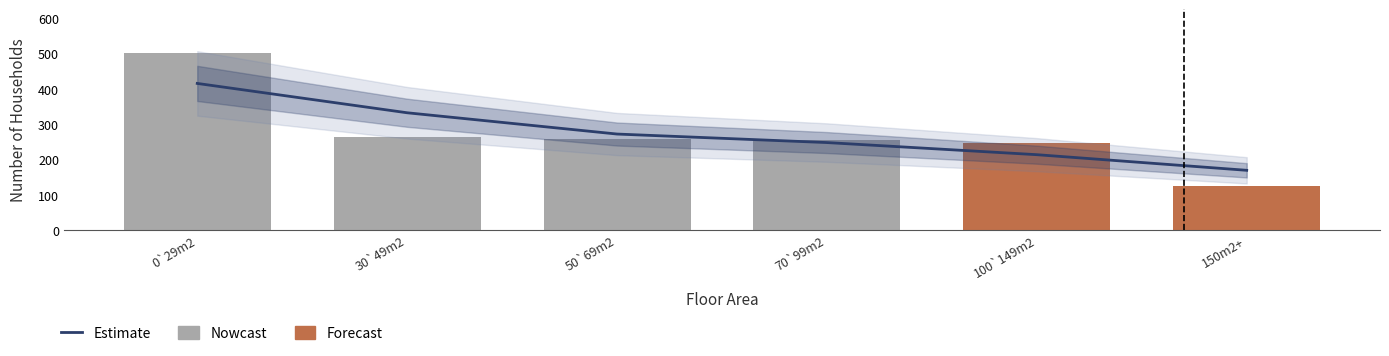

Which has a higher value, 50`69m2 or 70`99m2?

50`69m2